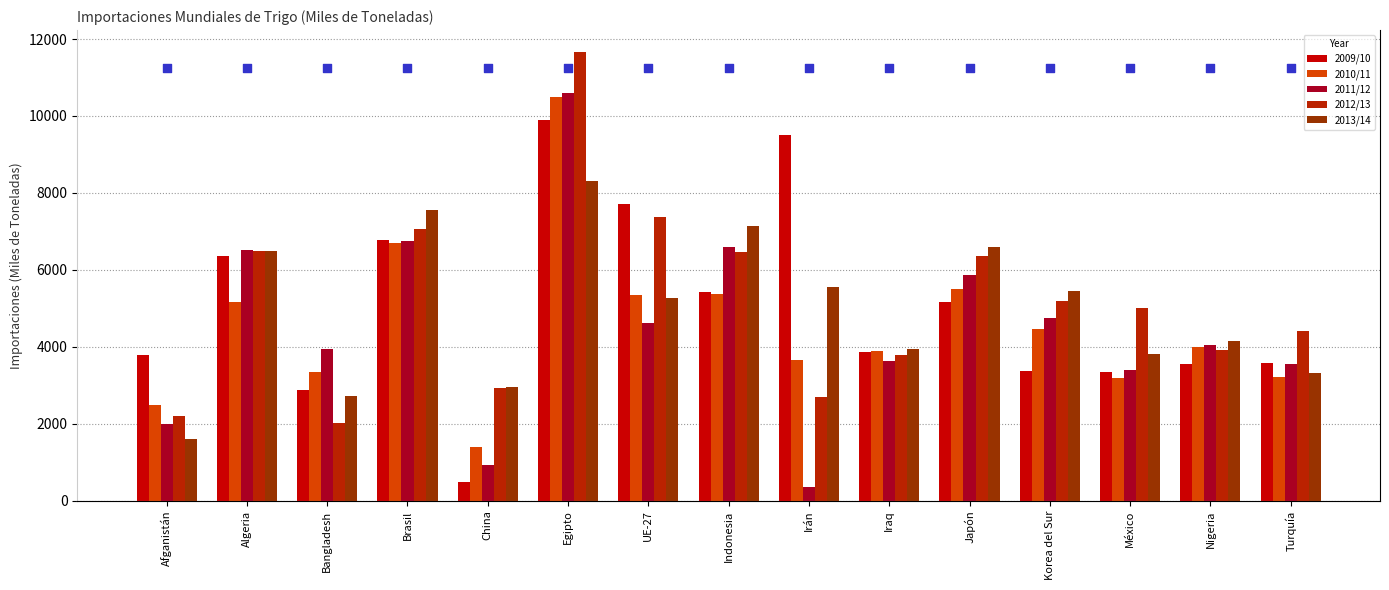

Which series contains the highest Y value?

2012/13